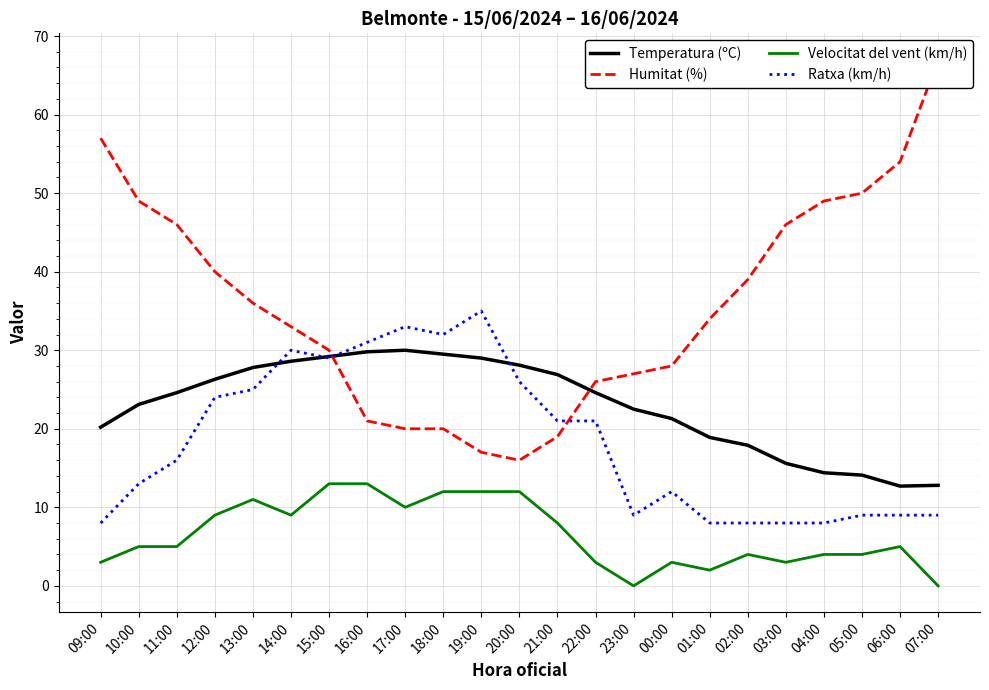

What is the spread (max minus min) of values at 21:00?

18.9